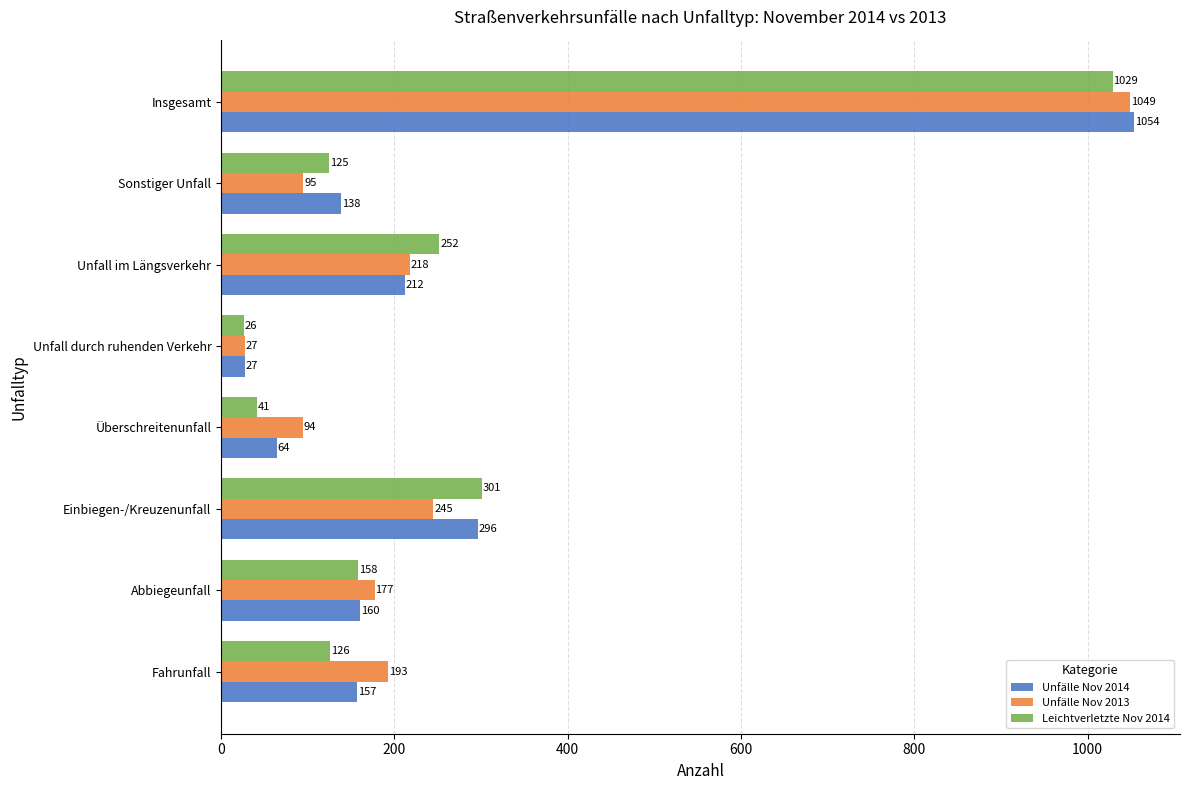

Which category has the lowest value in the Unfälle Nov 2013 series?

Unfall durch ruhenden Verkehr